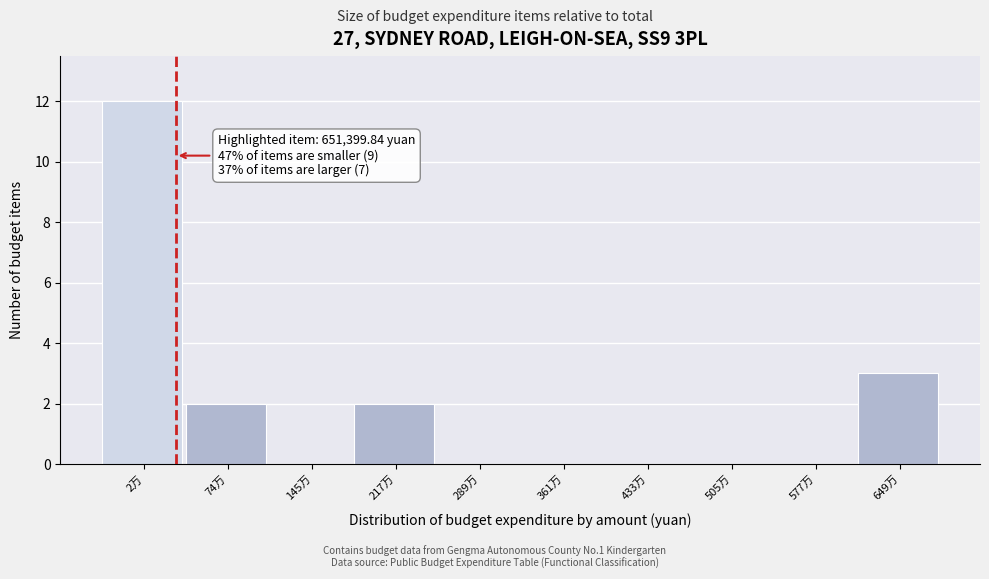

Reading left to right, transcribe all the data shown in this chart.

2万=12	74万=2	145万=0	217万=2	289万=0	361万=0	433万=0	505万=0	577万=0	649万=3